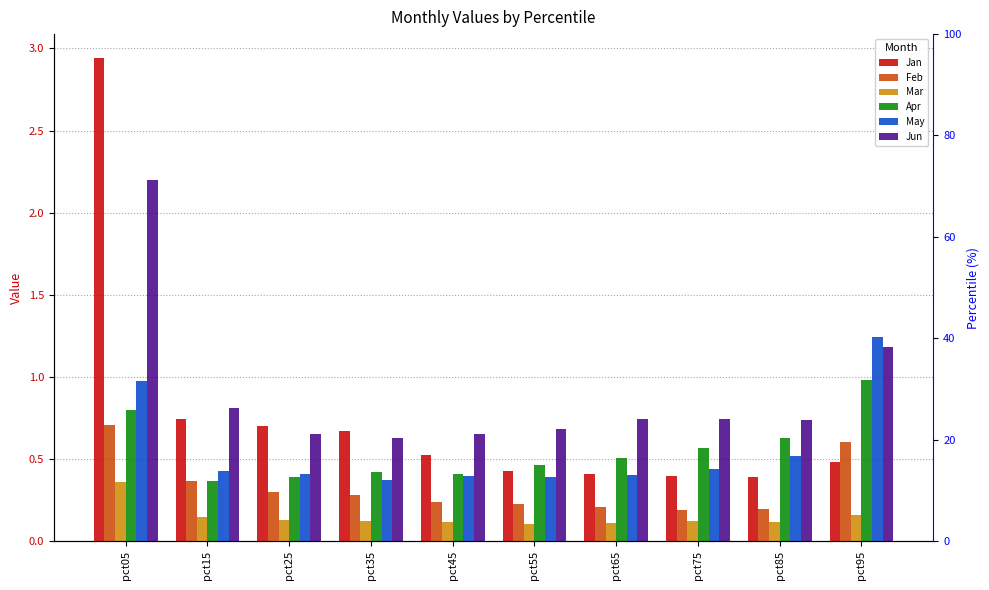

What is the difference between the maximum and minimum values in the Apr series?

0.6